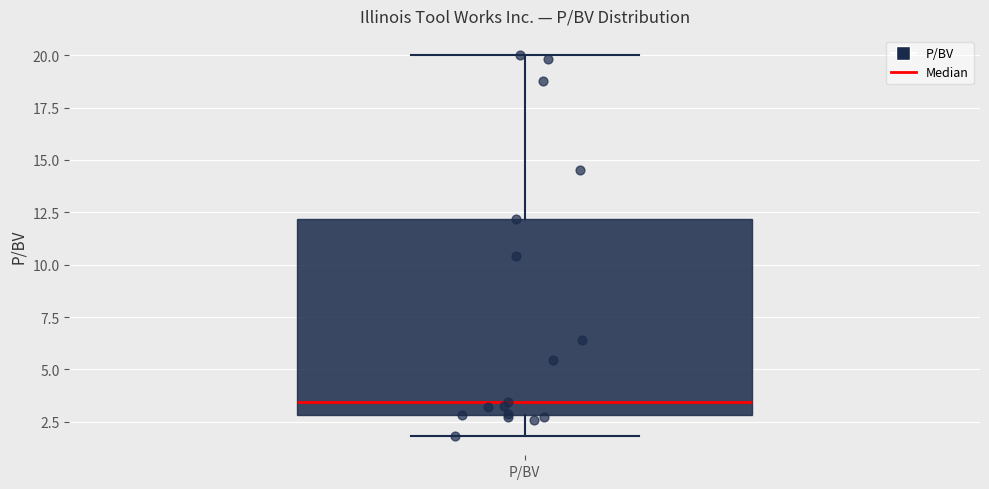

Transcribe this box plot: give where the median line is, the range the box spans, and where the two whiskers end, as read against the y-axis. The values are not printed on the chart, so give them approximately, as read against the axis.

median 3.5, box 3.0 to 12.0, whiskers 2.0 to 20.0